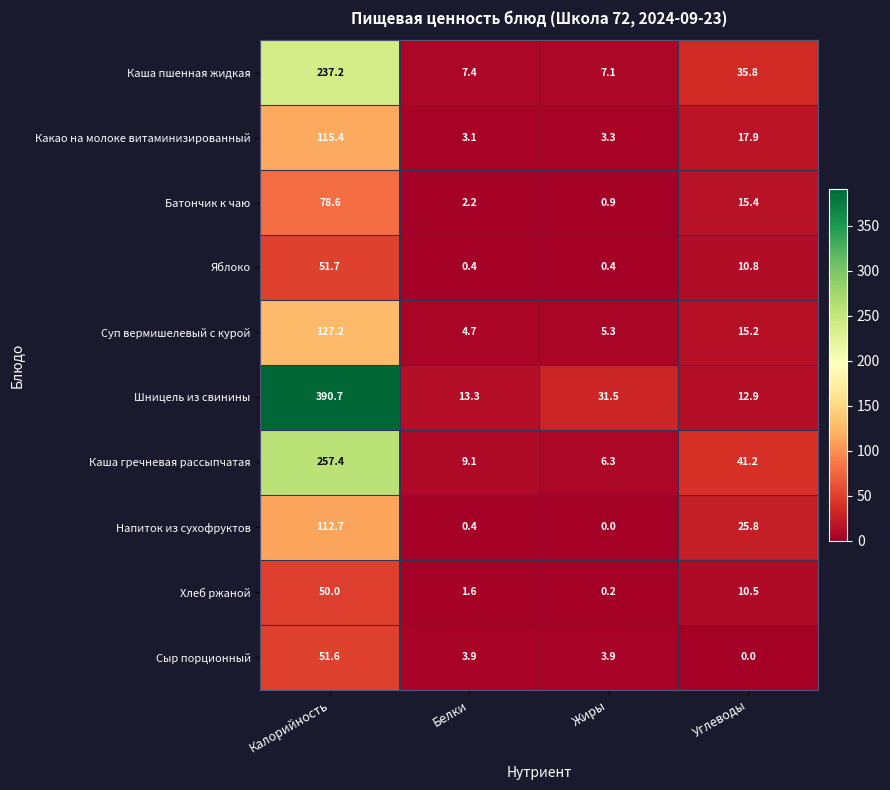

Which series has the largest total across all categories?

Шницель из свинины